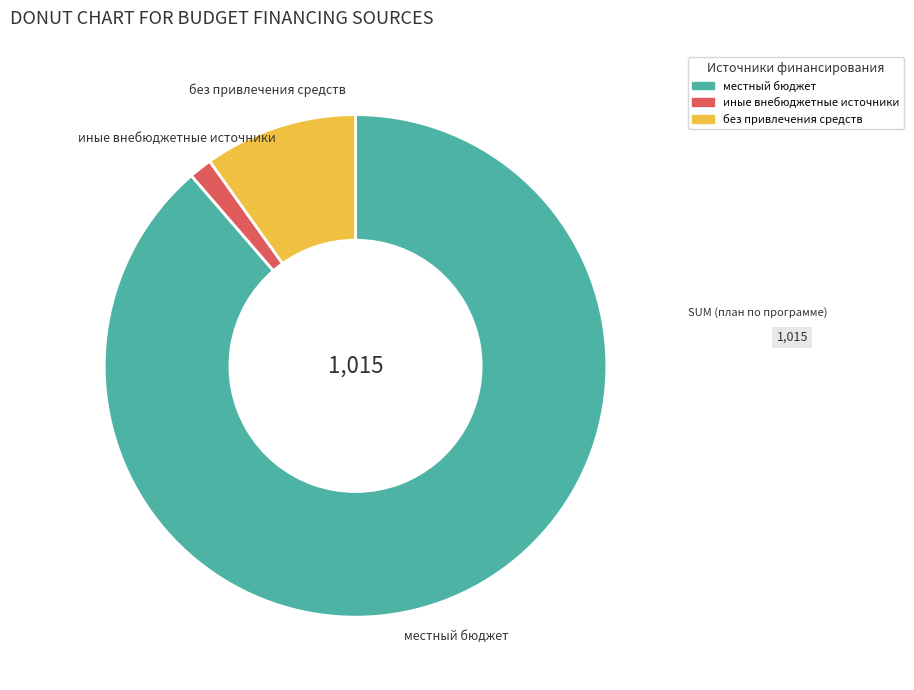

How many slices are in this pie chart?

3